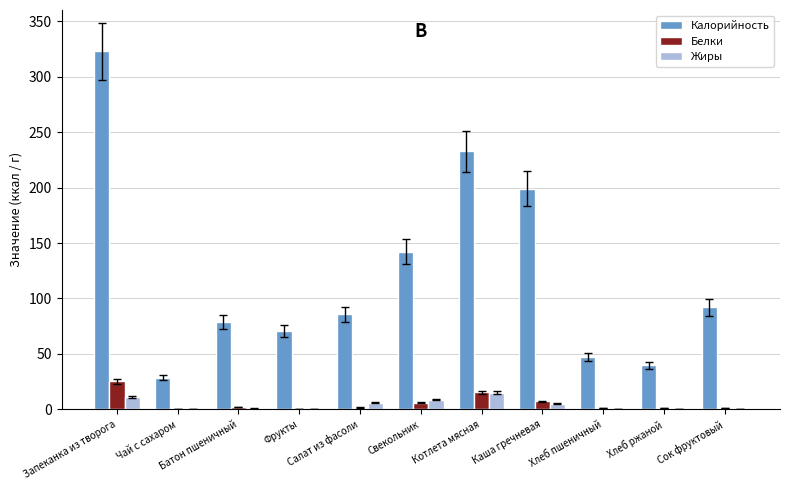

At which label does Калорийность reach its peak?

Запеканка из творога